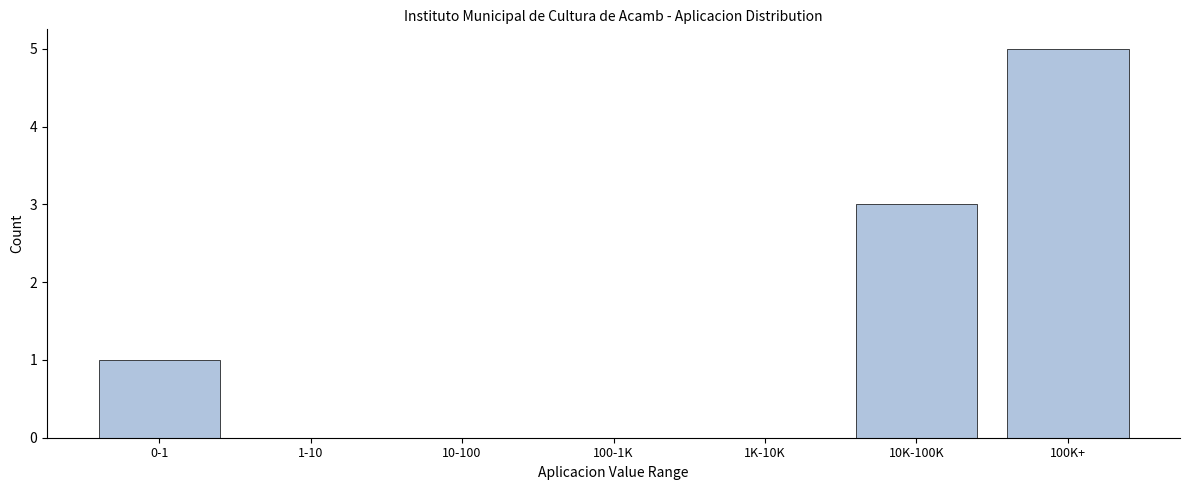

Reading right to left, what are all the values shown in this chart?

100K+=5	10K-100K=3	1K-10K=0	100-1K=0	10-100=0	1-10=0	0-1=1